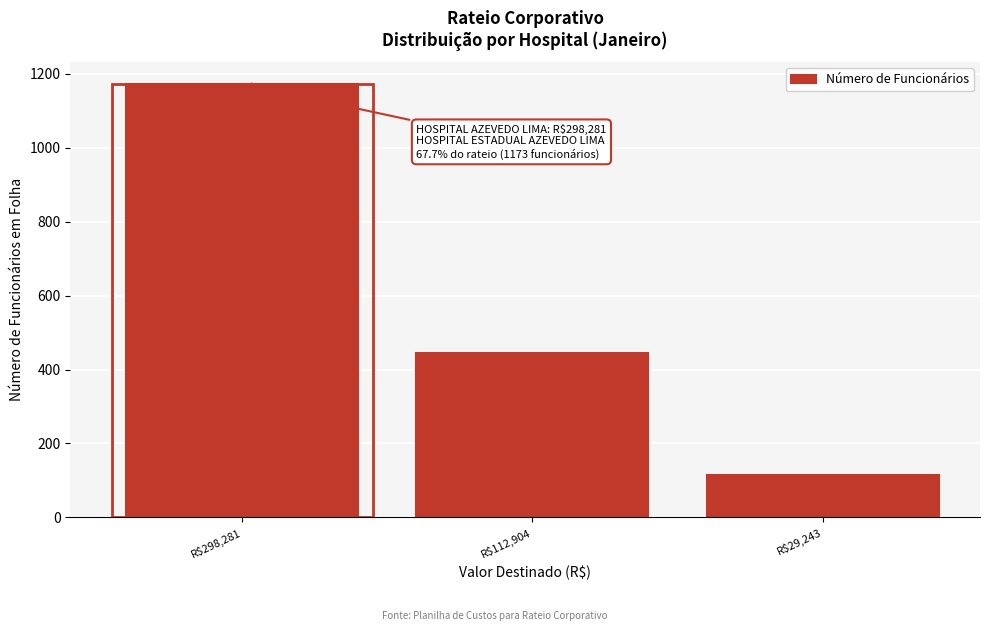

Reading left to right, transcribe all the data shown in this chart.

1173	444	115